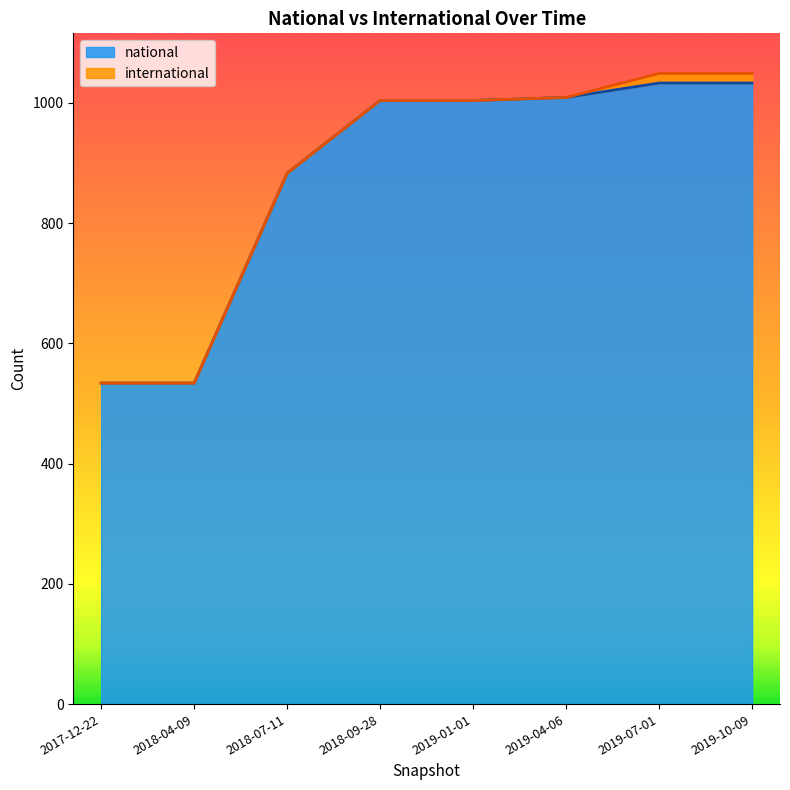

Reading right to left, transcribe all the data shown in this chart.

2019-10-09=1033	2019-07-01=1033	2019-04-06=1009	2019-01-01=1004	2018-09-28=1004	2018-07-11=883	2018-04-09=534	2017-12-22=534